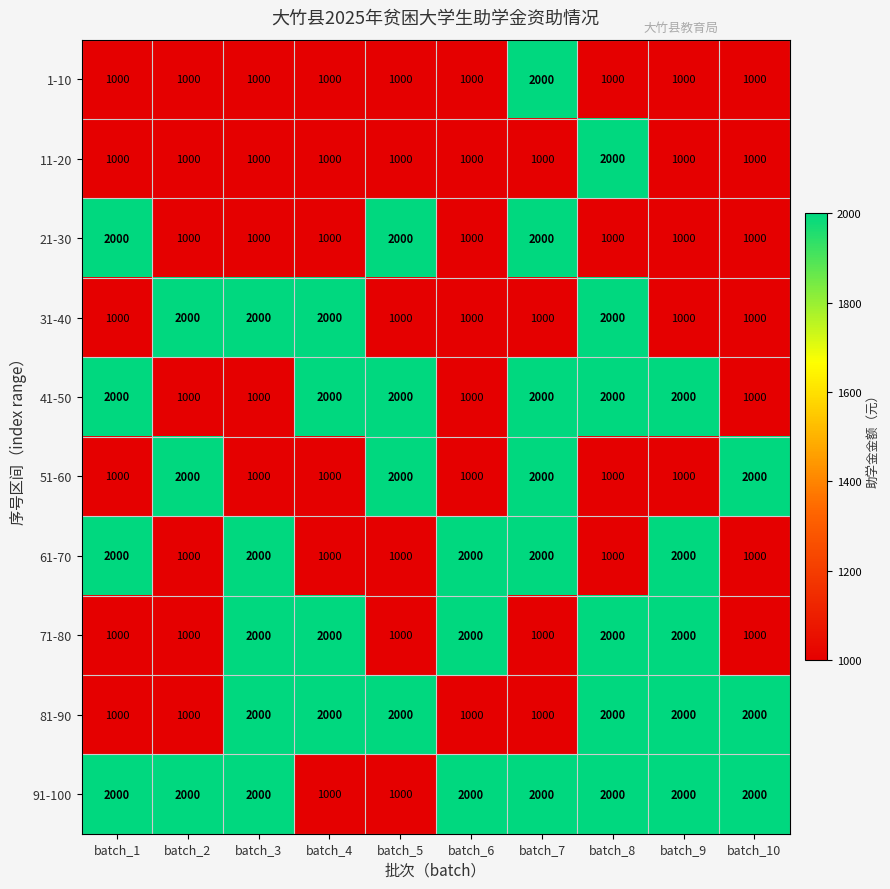

What is the total value across all series at batch_9?

15000